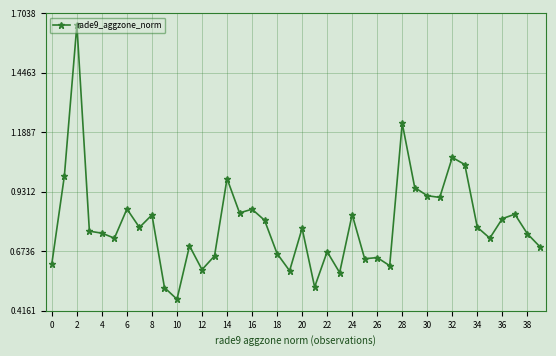

What is the sum of all values?

31.7